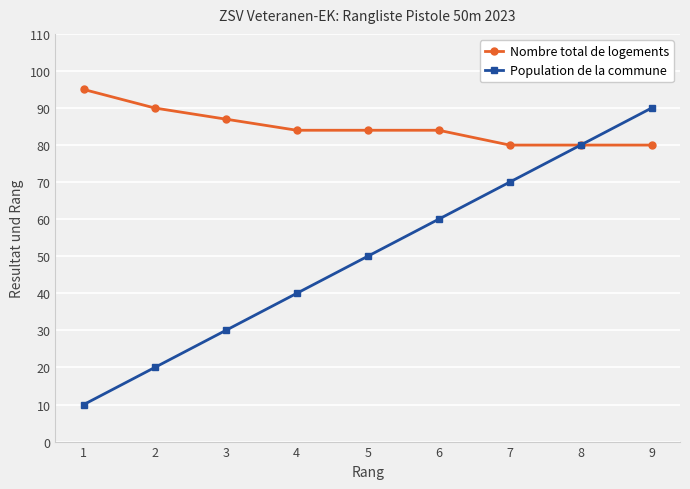

At which label is Population de la commune closest to 50?

5